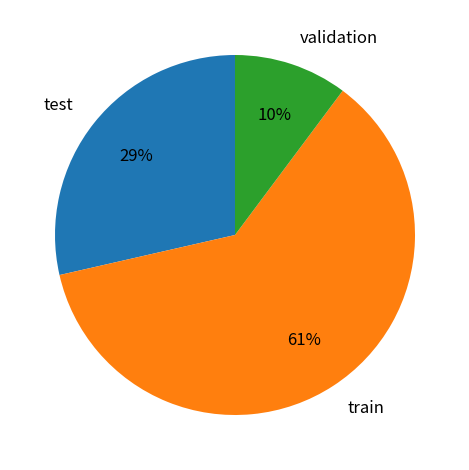

To the nearest percent, what percentage of the pie is train?

61%